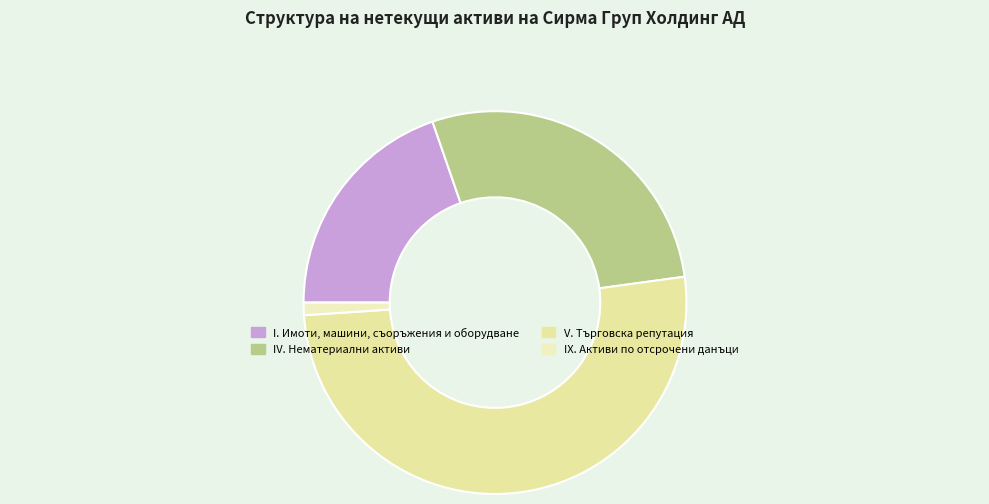

What percentage do I. Имоти, машини, съоръжения и оборудване and IV. Нематериални активи together represent?

47.8%